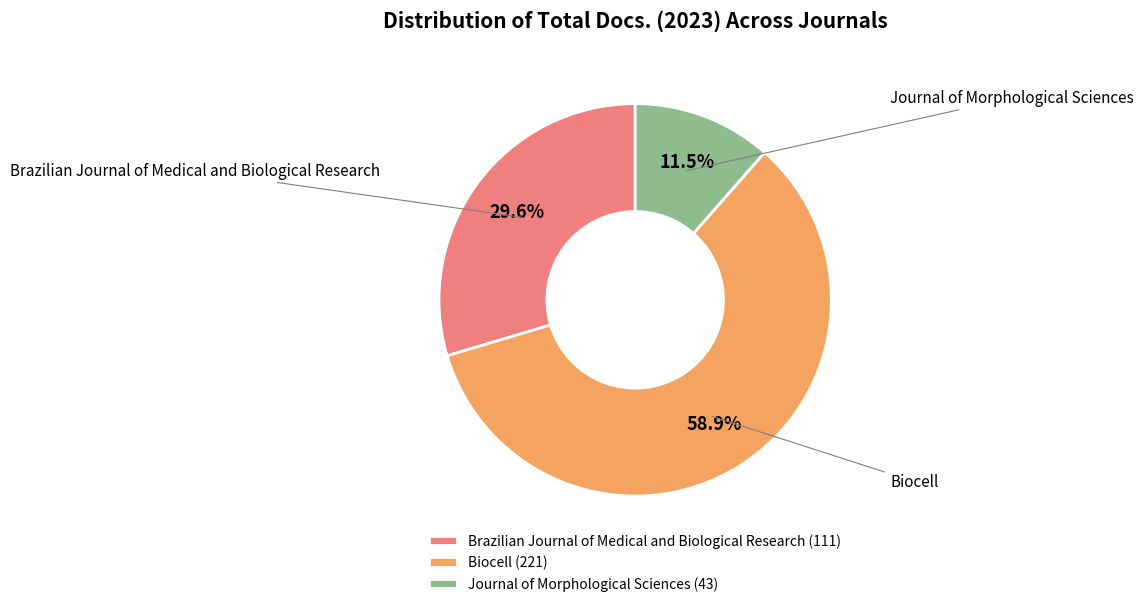

What is the majority slice?

Biocell